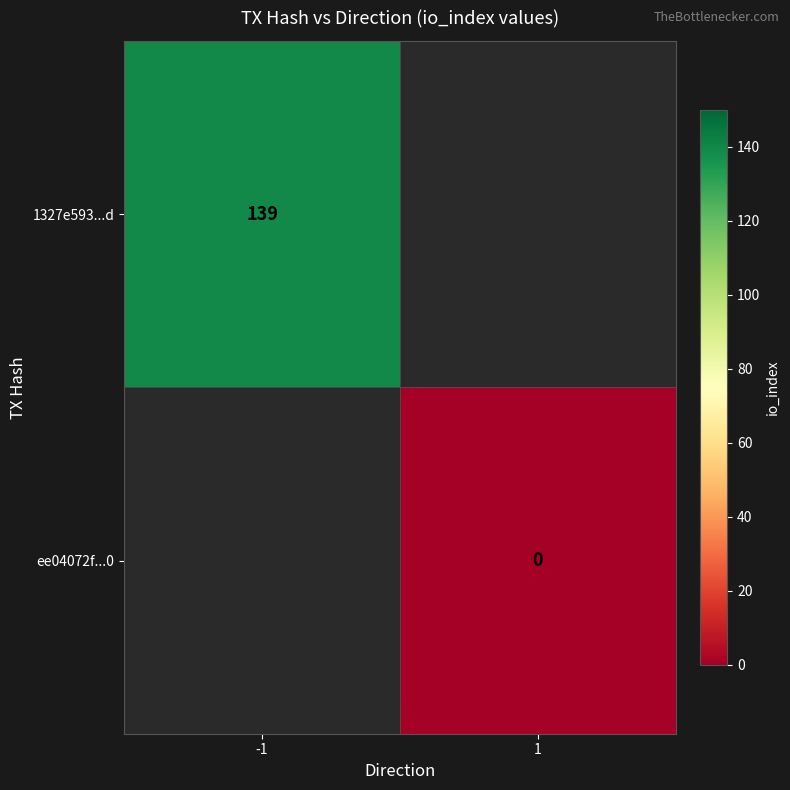

Which series has the widest spread of values?

1327e593...d